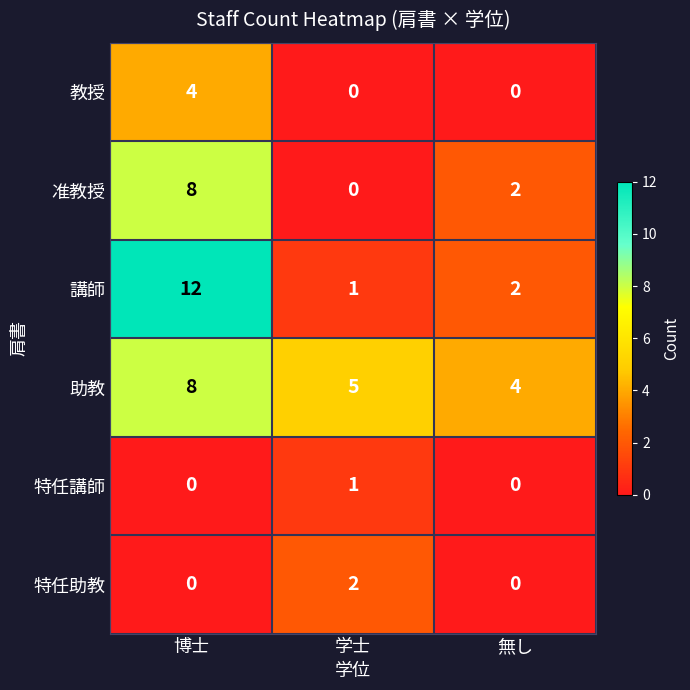

How many 助教 values are between 4 and 8?

3